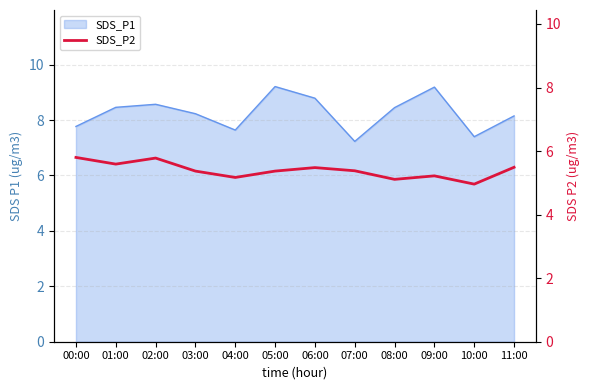

How many values are below 5?

1